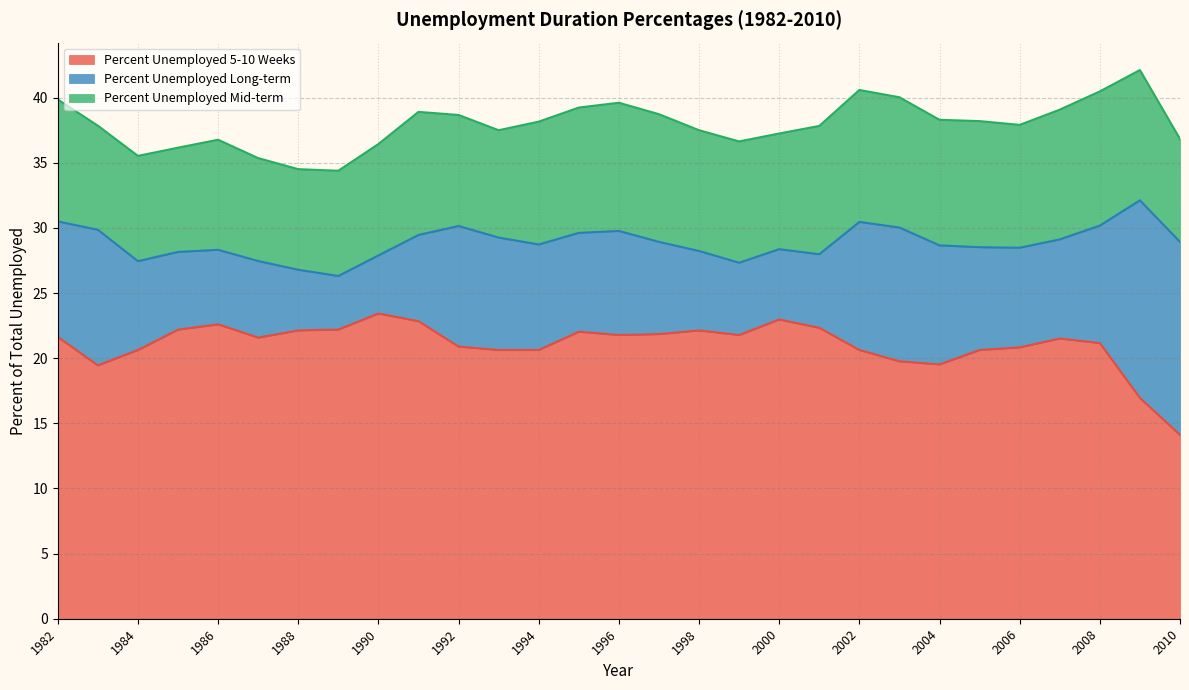

At which label is Percent Unemployed 5-10 Weeks closest to 18?

2009